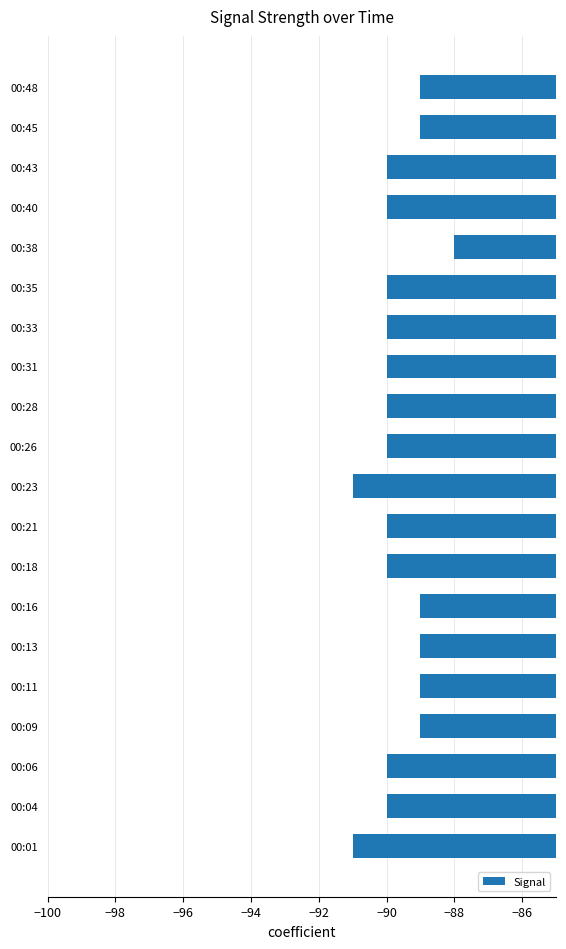

Which label corresponds to the largest value in the chart?

00:38